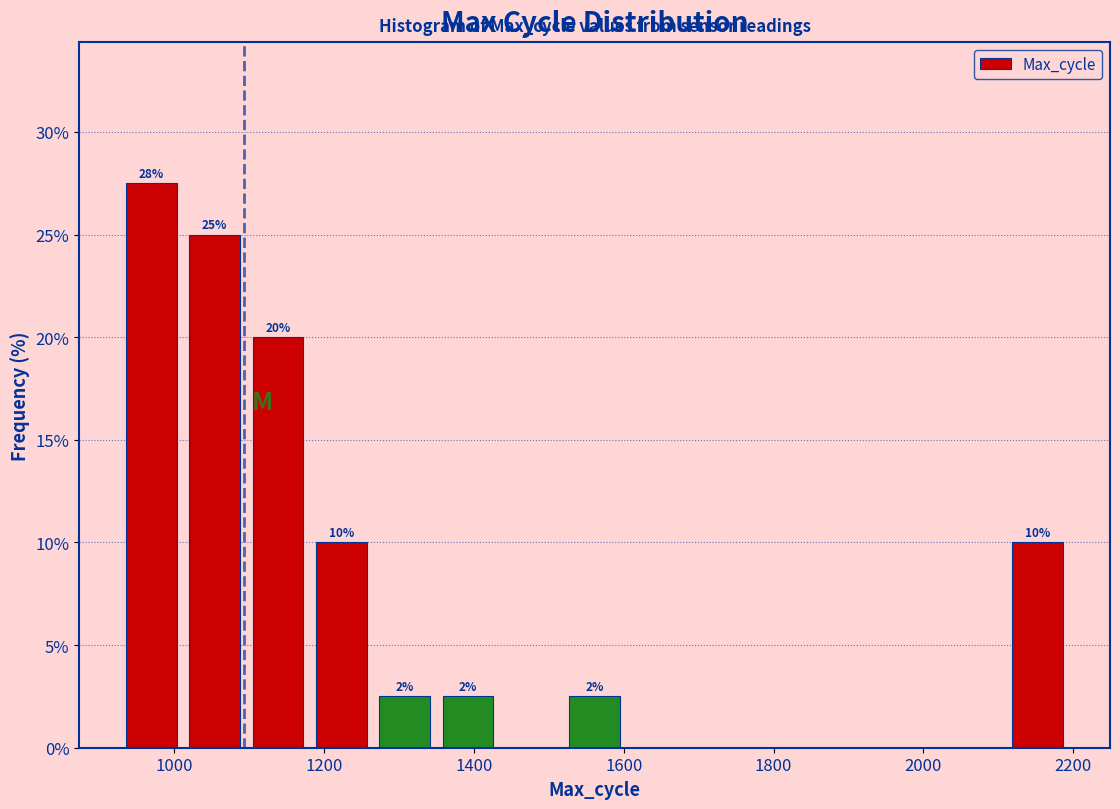

Which range on the x-axis has the tallest bar?

920 to 1020